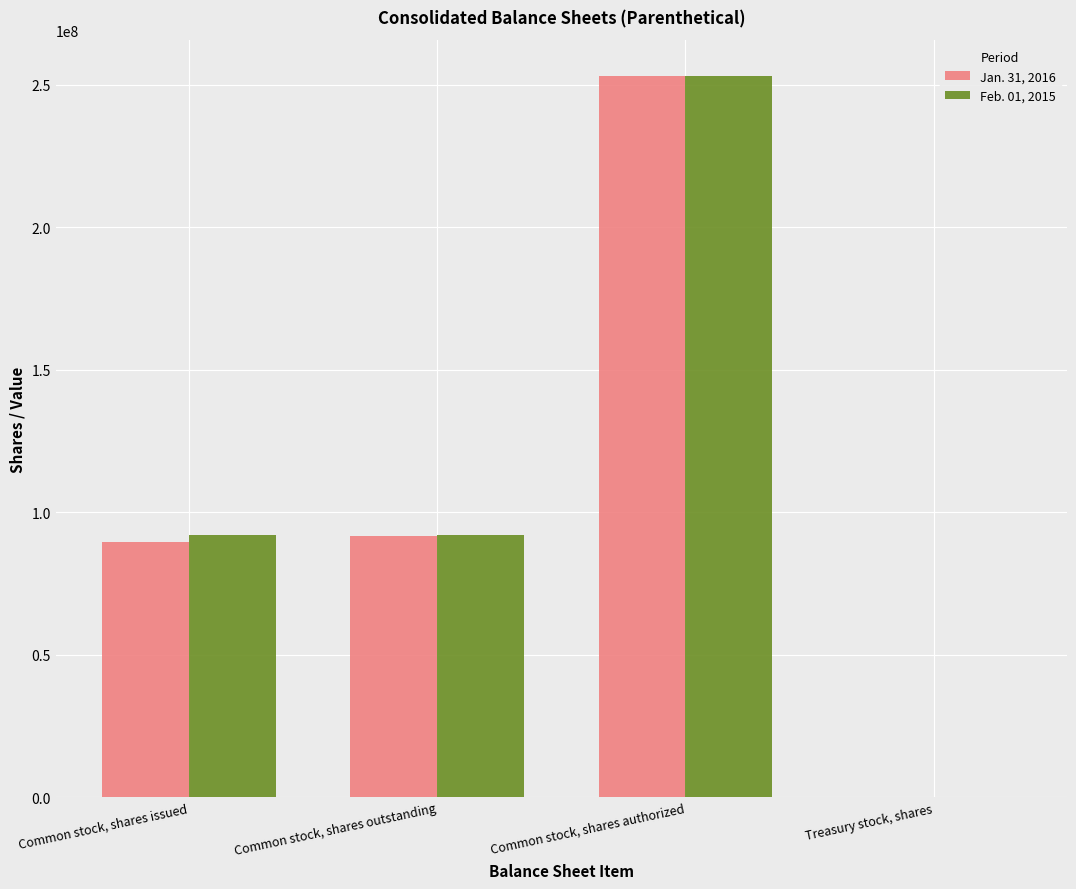

What is the maximum value for Jan. 31, 2016?

253125000